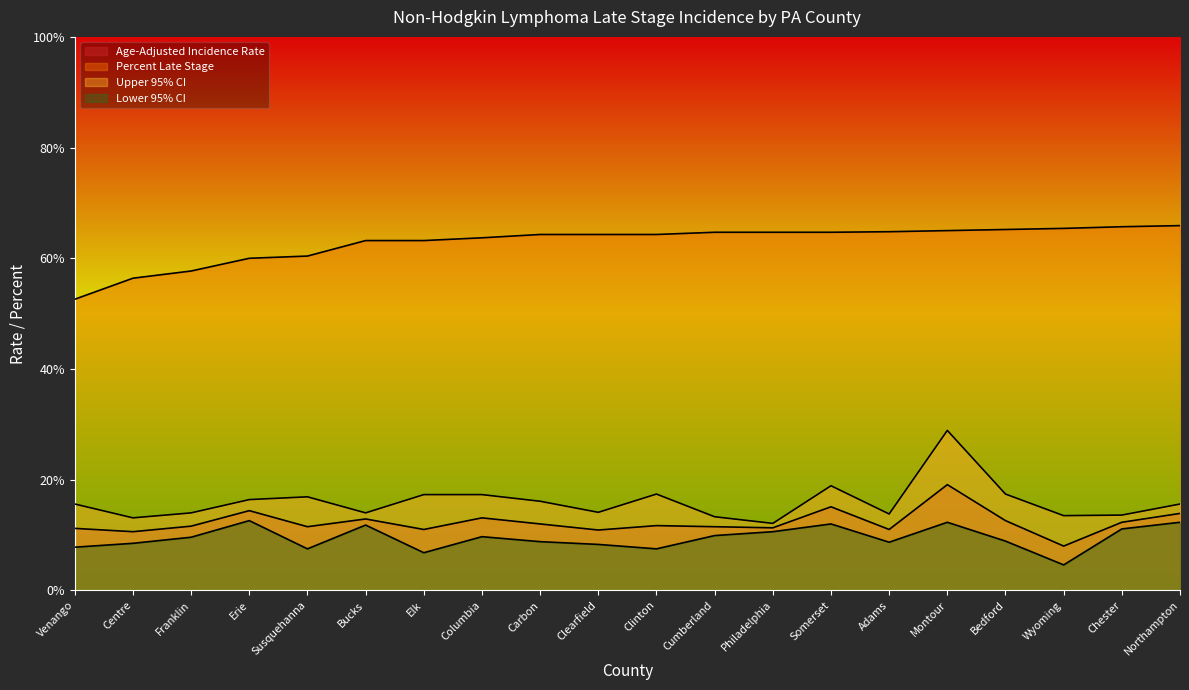

True or false: Percent Late Stage has a value of 93.6 at Philadelphia.

False